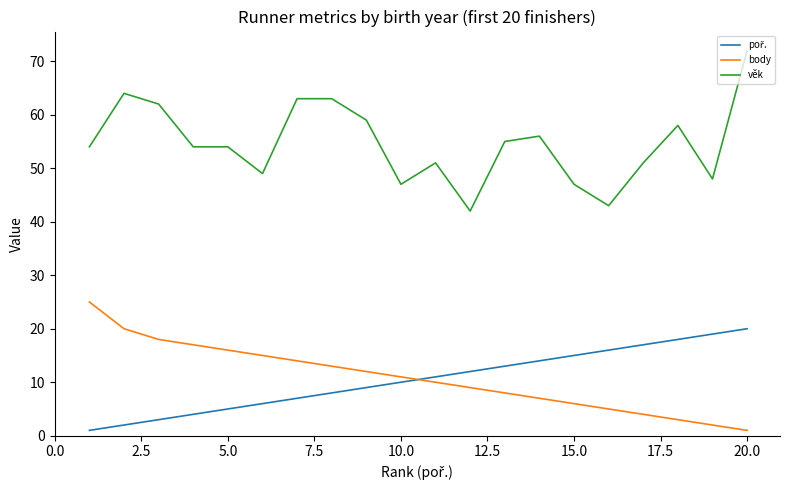

What is the greatest value displayed?

72